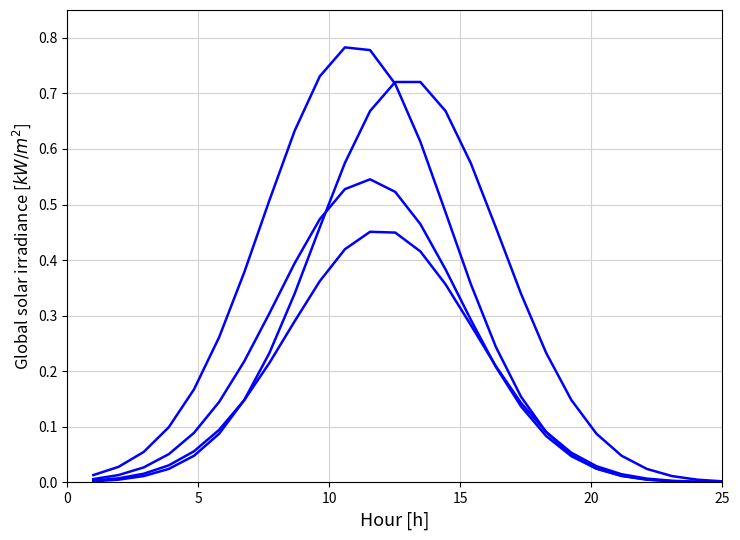

How many lines are shown in the chart?

4